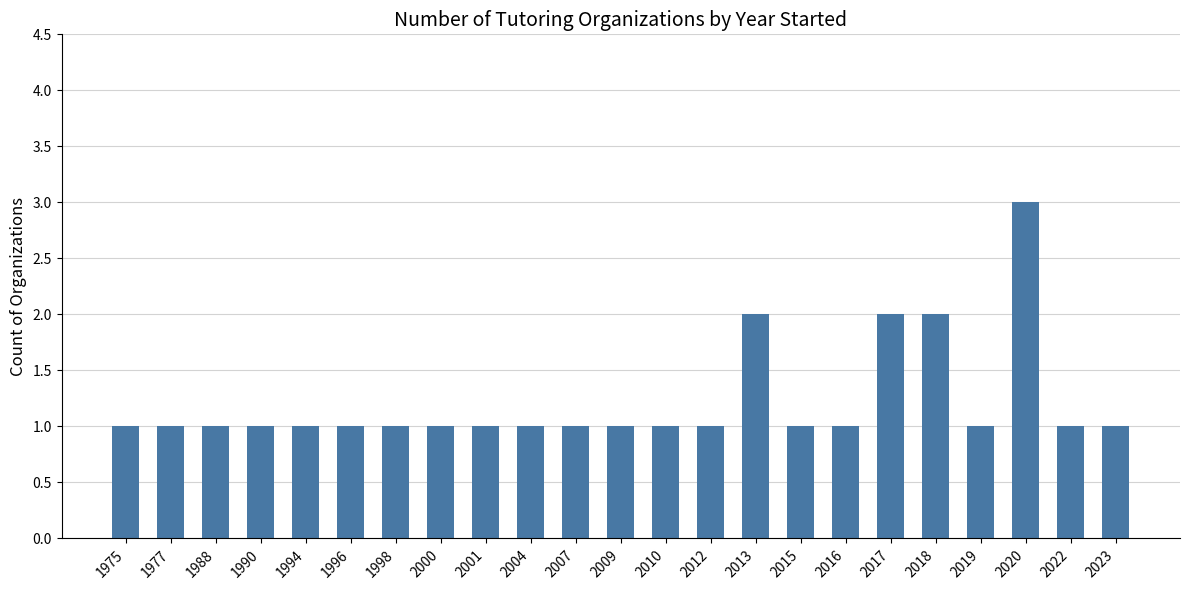

The value at 2022 is 1. True or false?

True